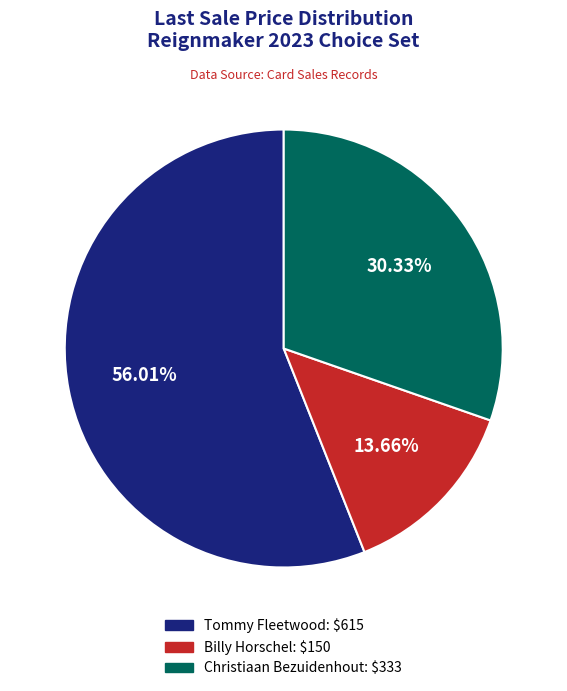

Which has a higher value, Christiaan Bezuidenhout or Billy Horschel?

Christiaan Bezuidenhout